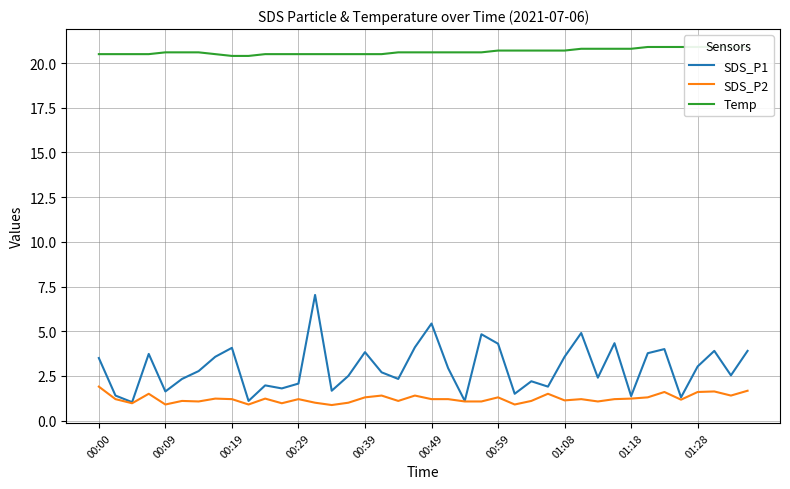

What is the sum of all SDS_P2 values?

49.0